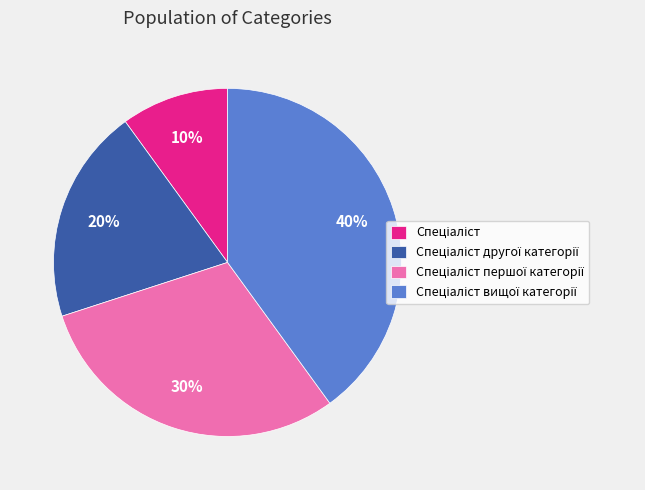

Is there a majority slice in this chart?

No